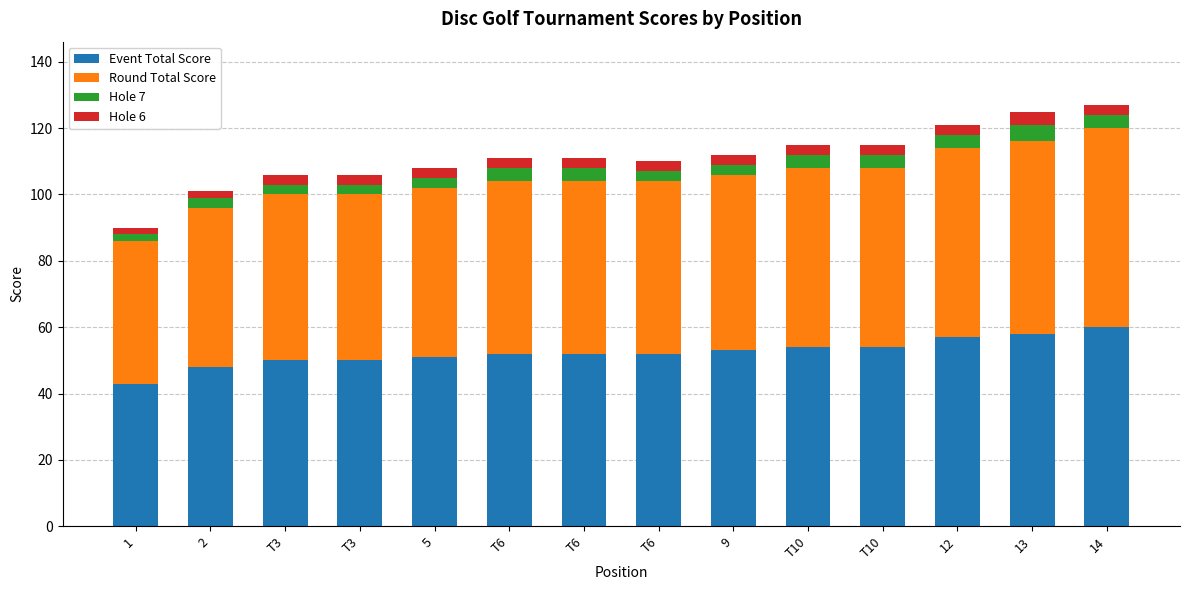

List the series in order of their peak value, lowest first.

Hole 6, Hole 7, Event Total Score, Round Total Score